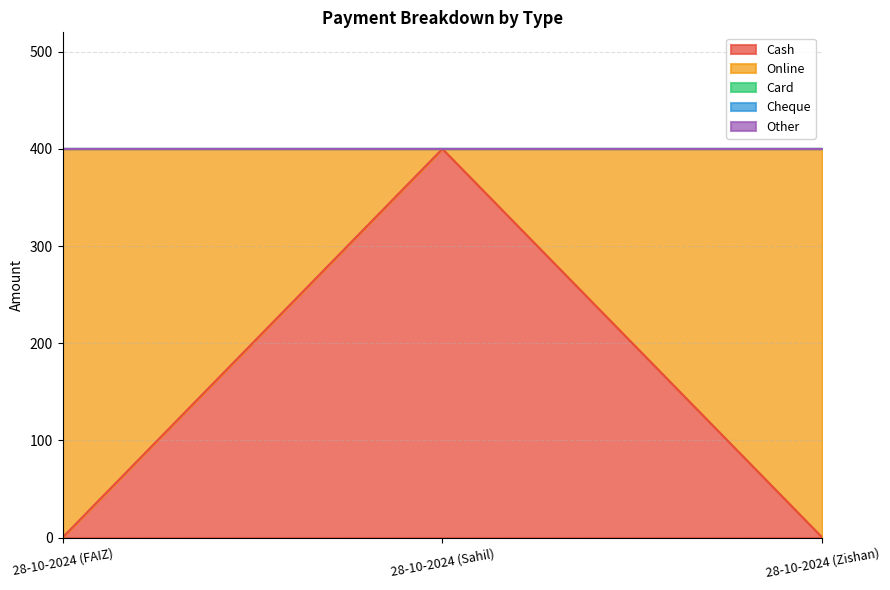

What is the approximate value of Cash at 28-10-2024 (Sahil), to the nearest 5?

400